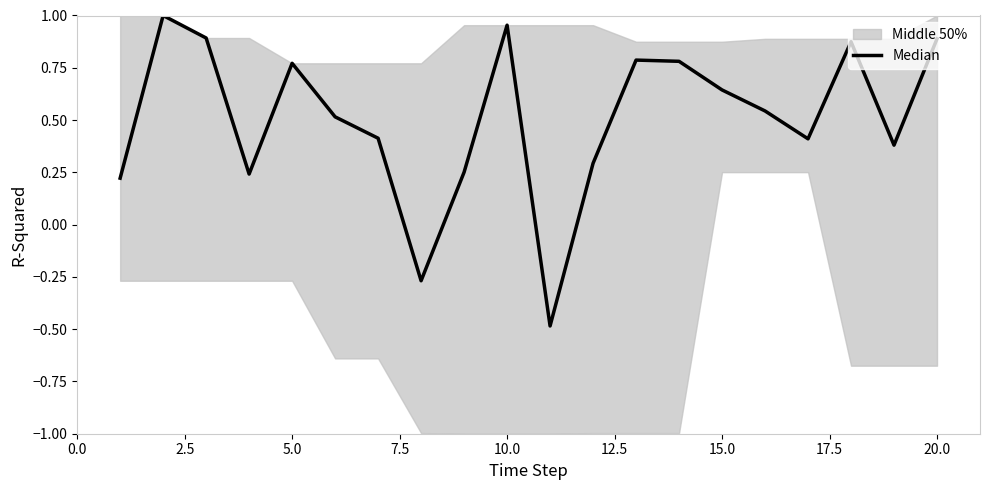

How many negative values are there?

2